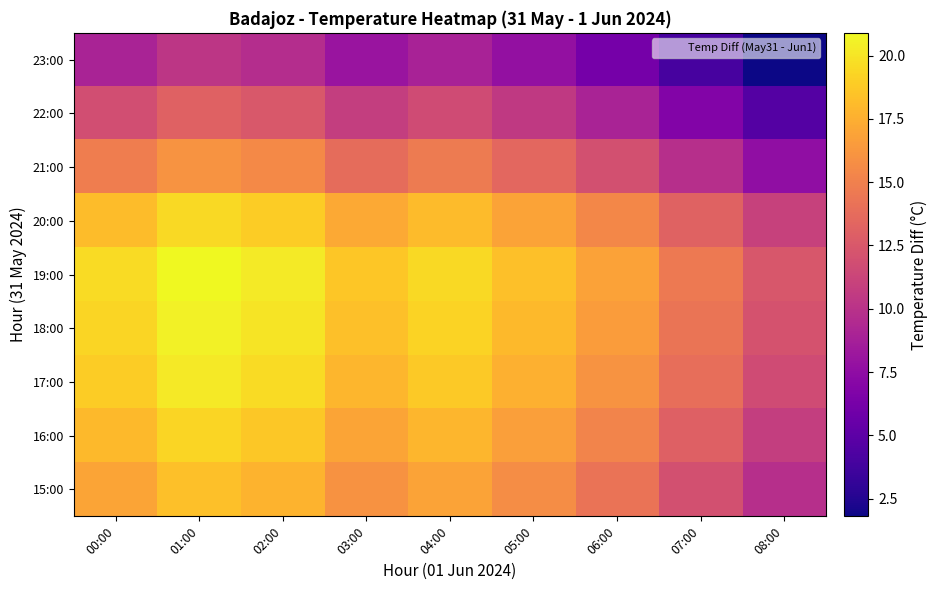

What is the greatest value displayed?

20.9